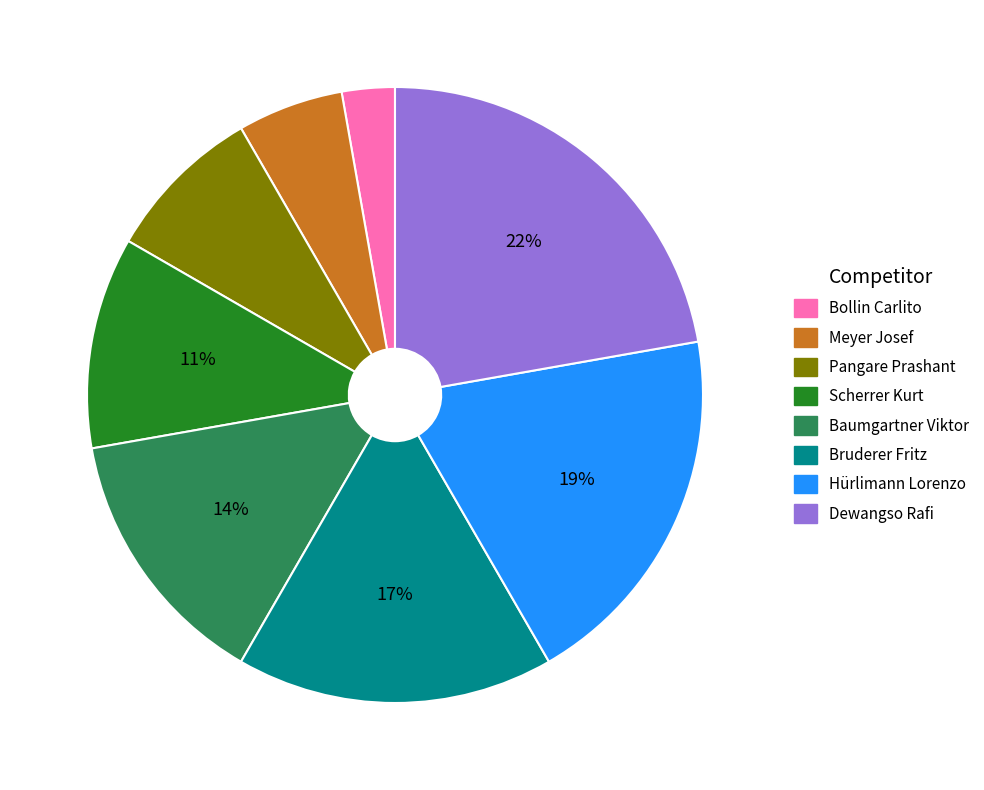

Is it true that Bruderer Fritz is 17% of the pie?

True